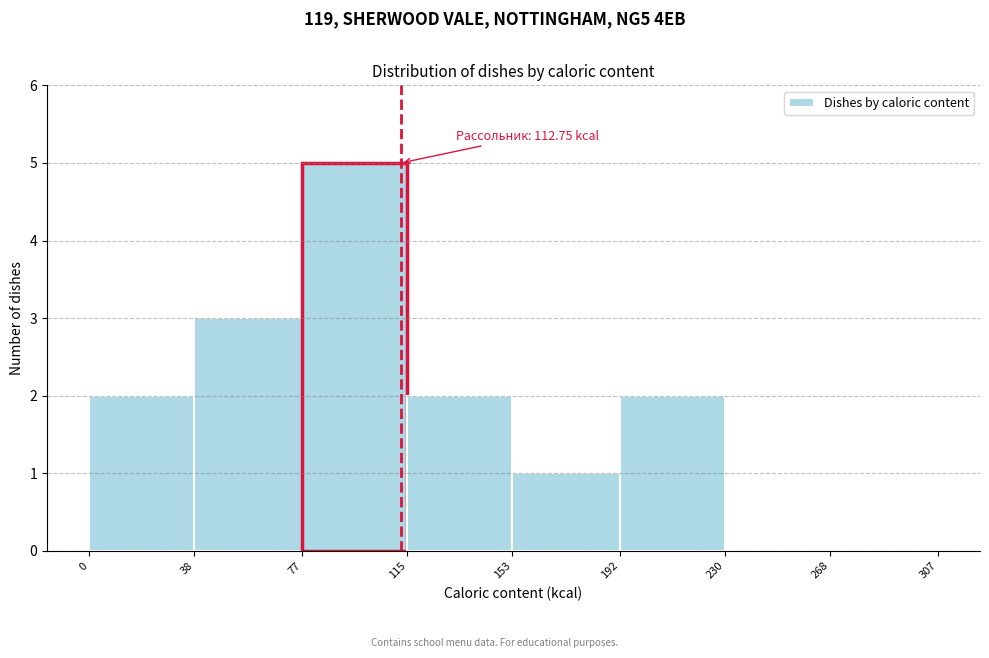

Over which range of the x-axis is the bar tallest?

77 to 115